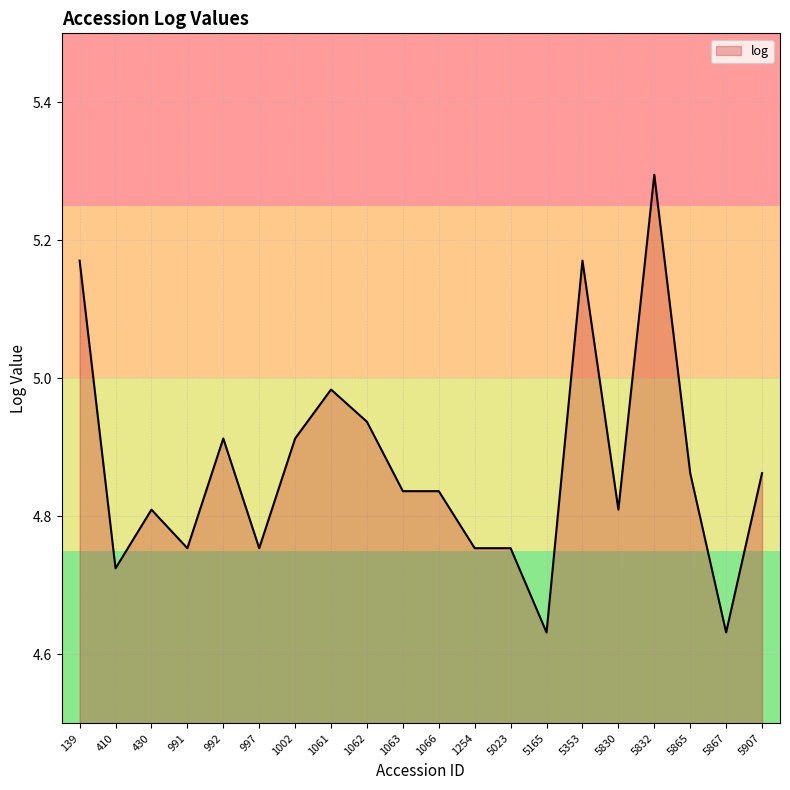

What is the sum of all values?

97.4